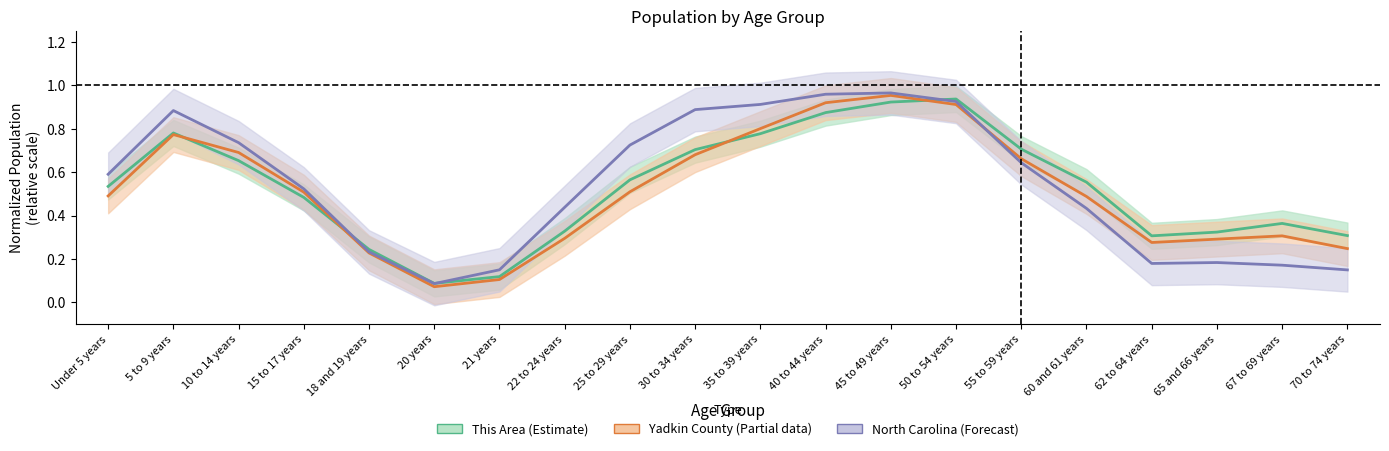

Reading left to right, transcribe all the data shown in this chart.

This Area (Estimate): 0.5	0.8	0.7	0.5	0.2	0.1	0.1	0.3	0.6	0.7	0.8	0.9	0.9	0.9	0.7	0.6	0.3	0.3	0.4	0.3
Yadkin County (Partial): 0.5	0.8	0.7	0.5	0.2	0.1	0.1	0.3	0.5	0.7	0.8	0.9	1.0	0.9	0.7	0.5	0.3	0.3	0.3	0.2
North Carolina (Forecast): 0.6	0.9	0.7	0.5	0.2	0.1	0.1	0.4	0.7	0.9	0.9	1.0	1.0	0.9	0.6	0.4	0.2	0.2	0.2	0.1